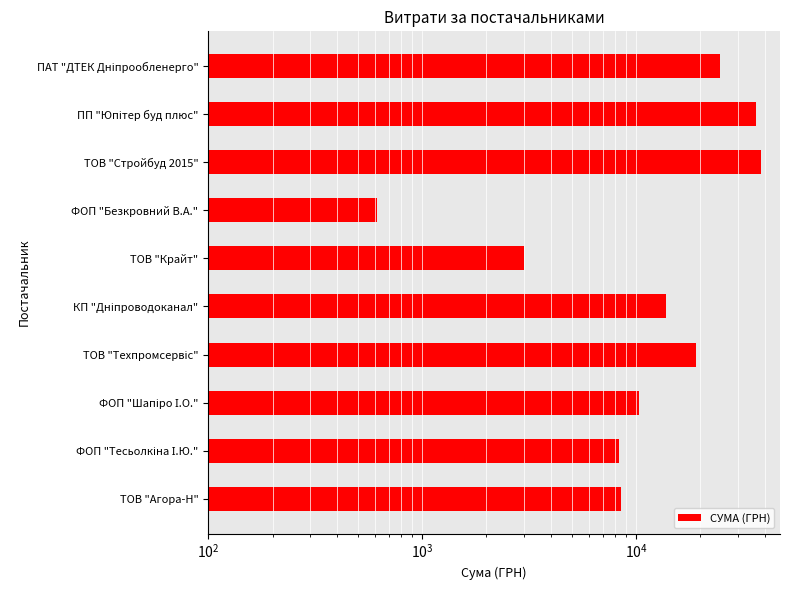

The chart shows a value of 35788.3 at ПАТ "ДТЕК Дніпрообленерго". True or false?

False